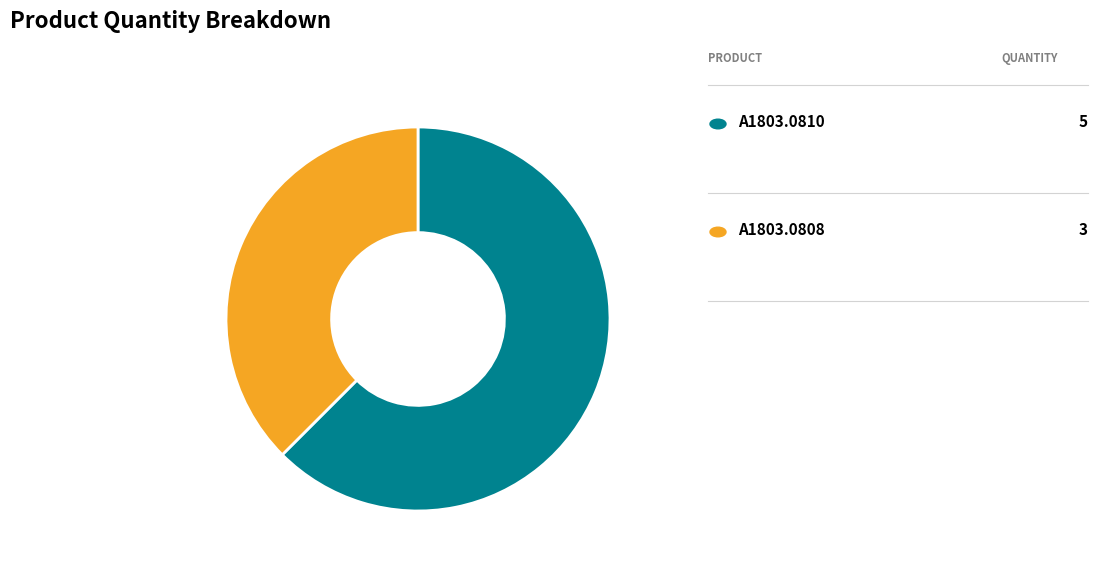

What is the change in value from A1803.0810 to A1803.0808?

-2